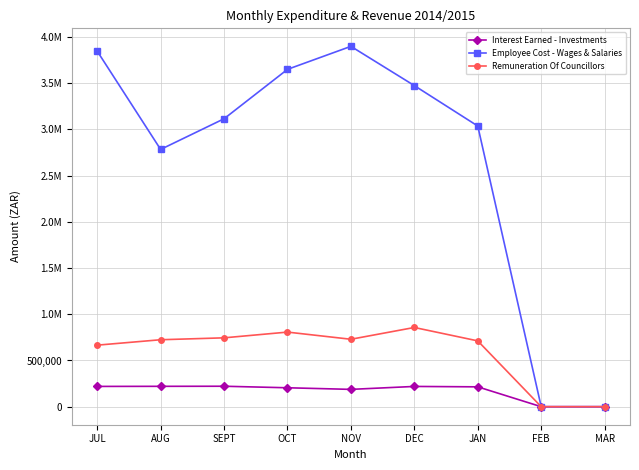

What is the sum of all Interest Earned - Investments values?

1487325.6